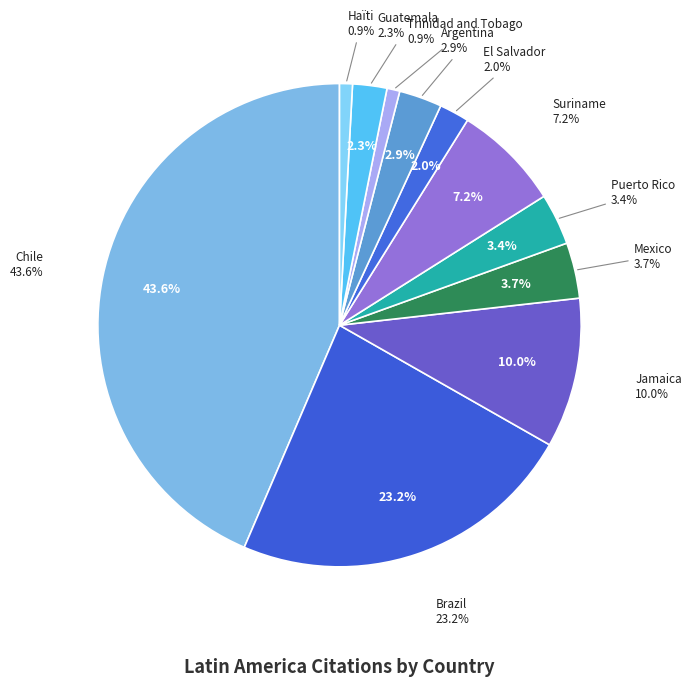

Is it true that Trinidad and Tobago is 1% of the pie?

True